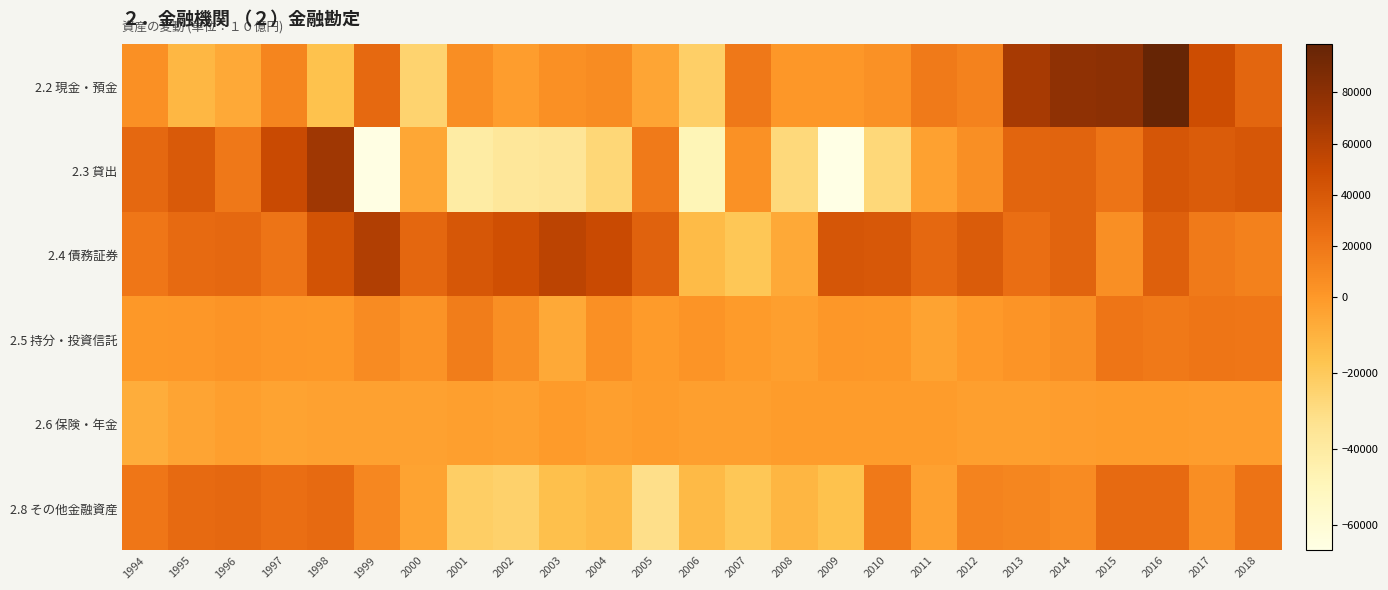

Reading left to right, list all the values displayed in this chart.

2.2 現金・預金: 1994=4904.6	1995=-11616.5	1996=-6317.1	1997=11604.8	1998=-15887.3	1999=28982.9	2000=-24669.7	2001=6597.5	2002=-1859.0	2003=4811.7	2004=6986.2	2005=-4693.6	2006=-22567.8	2007=19799.1	2008=1449.7	2009=1131.8	2010=4033.9	2011=18106.8	2012=13771.9	2013=67027.5	2014=77897.4	2015=79703.9	2016=98678.7	2017=48099.0	2018=31475.1
2.3 貸出: 1994=29847.9	1995=38777.6	1996=19736.2	1997=50856.0	1998=70546.3	1999=-65786.3	2000=-5404.5	2001=-40953.4	2002=-36532.3	2003=-35641.2	2004=-26859.4	2005=17940.7	2006=-48348.3	2007=4589.1	2008=-27868.2	2009=-66697.9	2010=-27550.6	2011=-3449.0	2012=6119.6	2013=32346.6	2014=32571.5	2015=21864.5	2016=42113.2	2017=38490.1	2018=40993.3
2.4 債務証券: 1994=20575.4	1995=28161.7	1996=29758.9	1997=22180.2	1998=44087.9	1999=61857.6	2000=30152.7	2001=40978.4	2002=46753.1	2003=56873.8	2004=50133.3	2005=33474.4	2006=-13545.8	2007=-18724.8	2008=-6636.2	2009=42130.6	2010=40429.3	2011=29818.4	2012=38325.8	2013=25743.7	2014=32910.9	2015=6157.1	2016=35251.5	2017=17833.6	2018=14412.5
2.5 持分・投資信託: 1994=443.4	1995=1467.3	1996=2909.8	1997=1472.2	1998=398.0	1999=8059.9	2000=3322.9	2001=16762.5	2002=5686.5	2003=-6429.8	2004=4731.2	2005=-930.7	2006=2765.4	2007=-672.9	2008=-2501.8	2009=1113.6	2010=720.1	2011=-3824.9	2012=-77.5	2013=2426.4	2014=5651.4	2015=21391.7	2016=19260.0	2017=21120.8	2018=20088.1
2.6 保険・年金: 1994=-8162.3	1995=-4328.3	1996=-2558.7	1997=-3741.3	1998=-3382.0	1999=-3561.1	2000=-3584.5	2001=-2513.0	2002=-3318.7	2003=-958.0	2004=-2560.2	2005=-1301.2	2006=-2212.7	2007=-2544.4	2008=-1197.1	2009=-1341.7	2010=-1531.4	2011=-1452.9	2012=-2451.3	2013=-2331.8	2014=-1925.9	2015=-1311.0	2016=-1466.3	2017=-1944.0	2018=-1760.6
2.8 その他金融資産: 1994=20725.1	1995=28154.4	1996=29506.9	1997=25650.4	1998=28085.5	1999=10275.1	2000=-3840.3	2001=-22150.6	2002=-23557.1	2003=-15197.0	2004=-12751.3	2005=-31340.5	2006=-12524.0	2007=-18239.7	2008=-11120.9	2009=-15966.0	2010=18696.8	2011=-3273.4	2012=12505.1	2013=10844.5	2014=8445.3	2015=28222.1	2016=28283.0	2017=6197.0	2018=22931.3